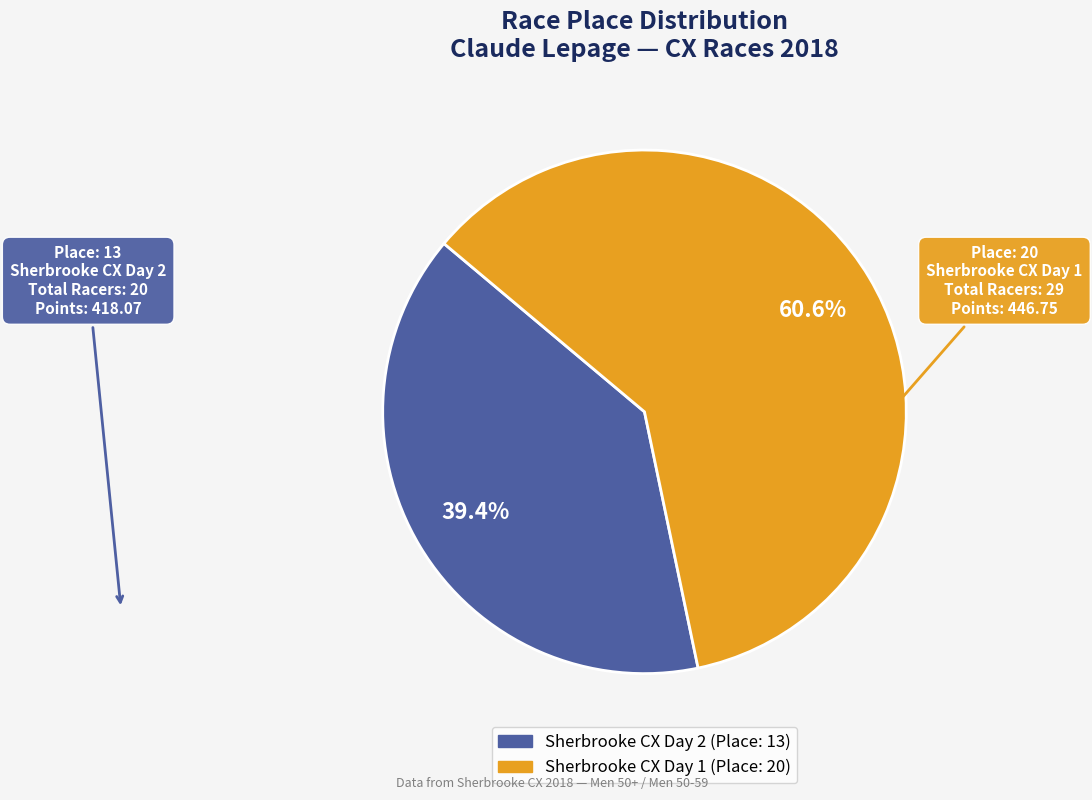

Which has a higher value, Sherbrooke CX Day 1 or Sherbrooke CX Day 2?

Sherbrooke CX Day 1